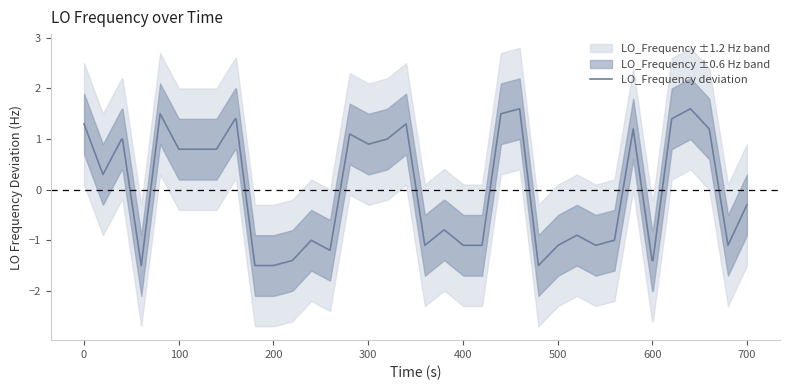

What is the minimum value for LO_Frequency deviation?

-1.5